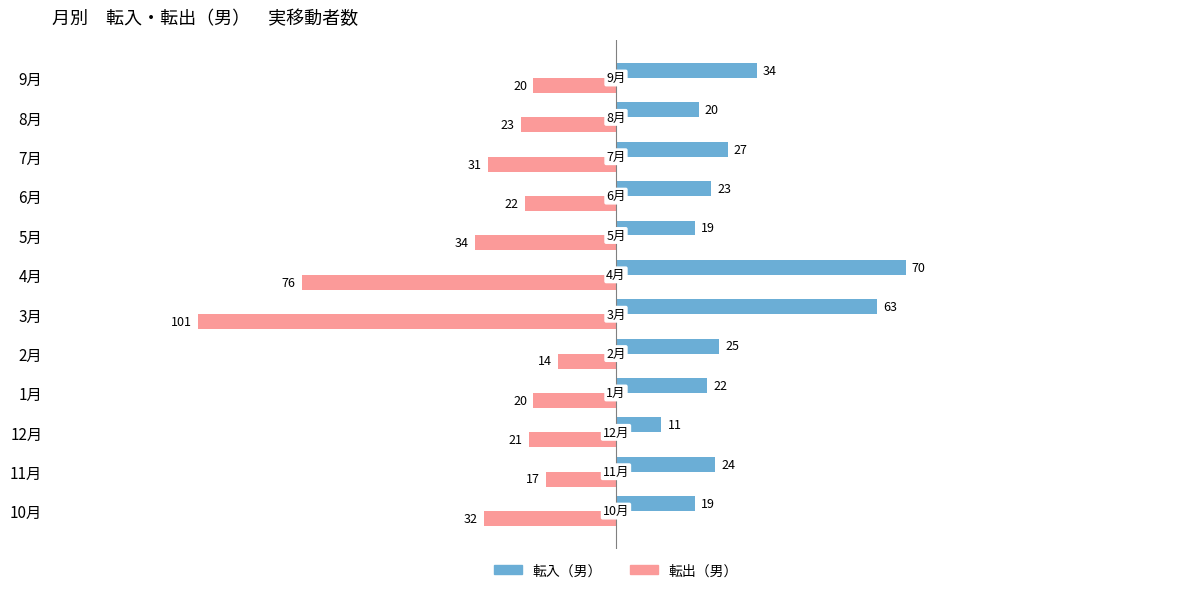

What is the difference between the second highest and second lowest values in the 転出（男） series?

59